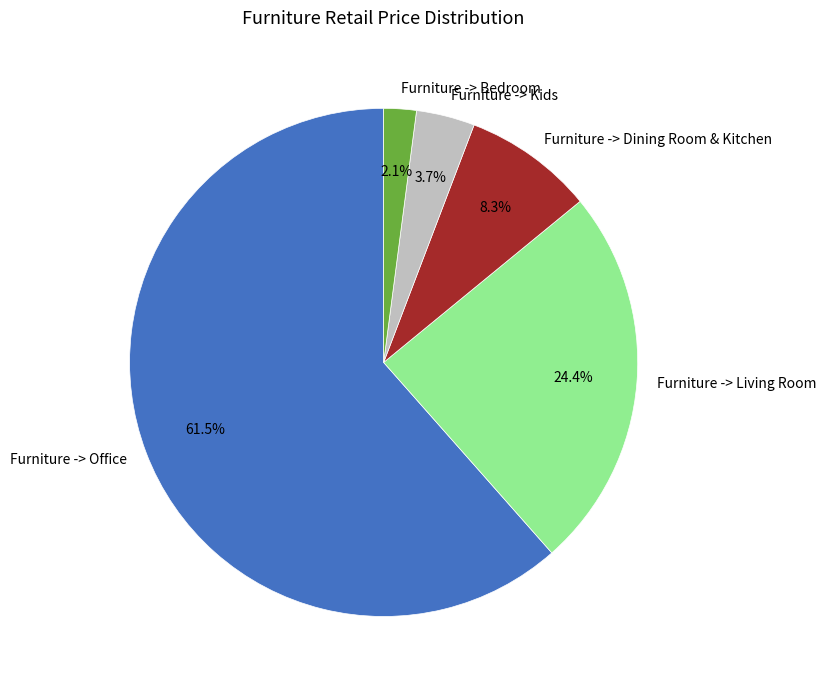

To the nearest percent, what portion does Furniture -> Living Room represent?

24%